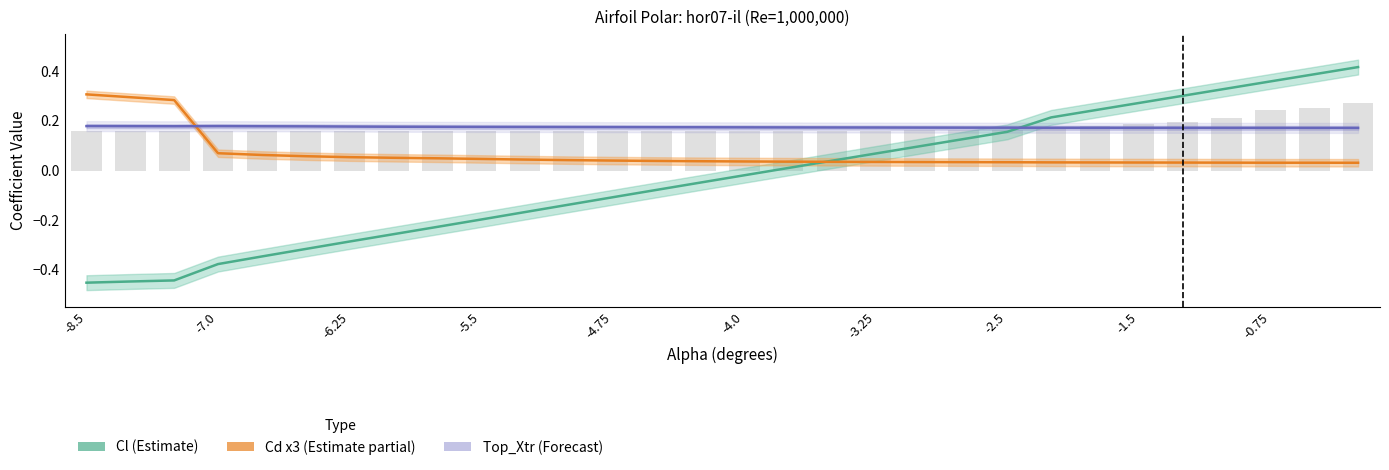

What is the lowest value of the Top_Xtr (Forecast) series?

0.2